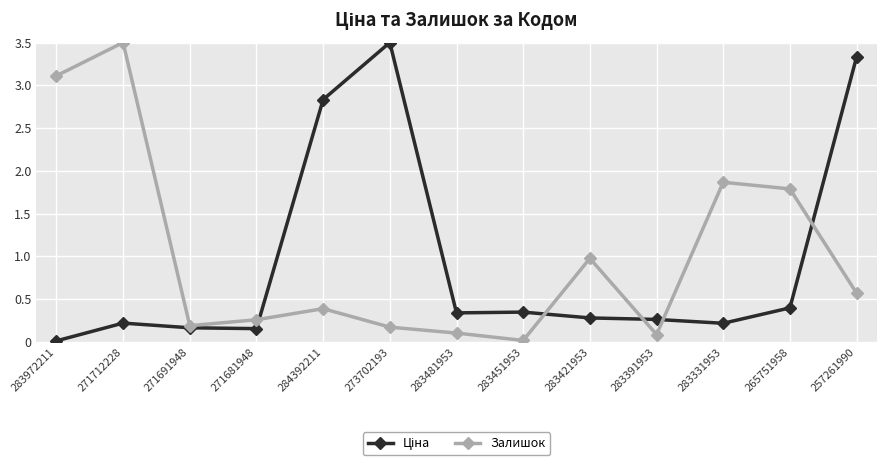

The Залишок series shows 0.4 at 284392211. True or false?

True